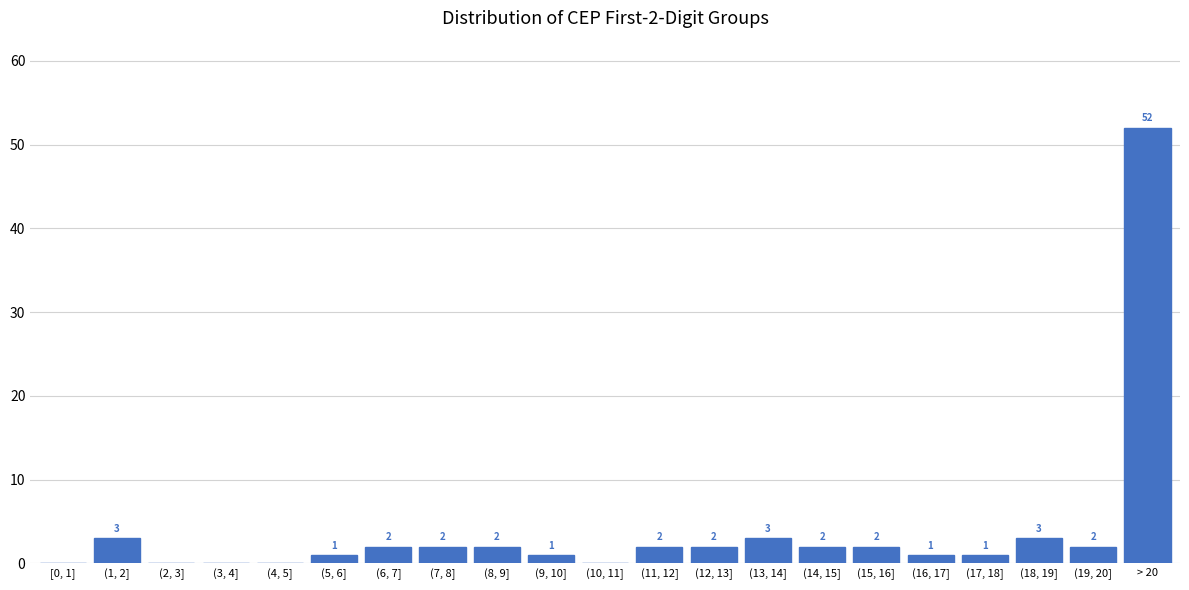

Reading right to left, transcribe all the data shown in this chart.

> 20=52	(19, 20]=2	(18, 19]=3	(17, 18]=1	(16, 17]=1	(15, 16]=2	(14, 15]=2	(13, 14]=3	(12, 13]=2	(11, 12]=2	(10, 11]=0	(9, 10]=1	(8, 9]=2	(7, 8]=2	(6, 7]=2	(5, 6]=1	(4, 5]=0	(3, 4]=0	(2, 3]=0	(1, 2]=3	[0, 1]=0